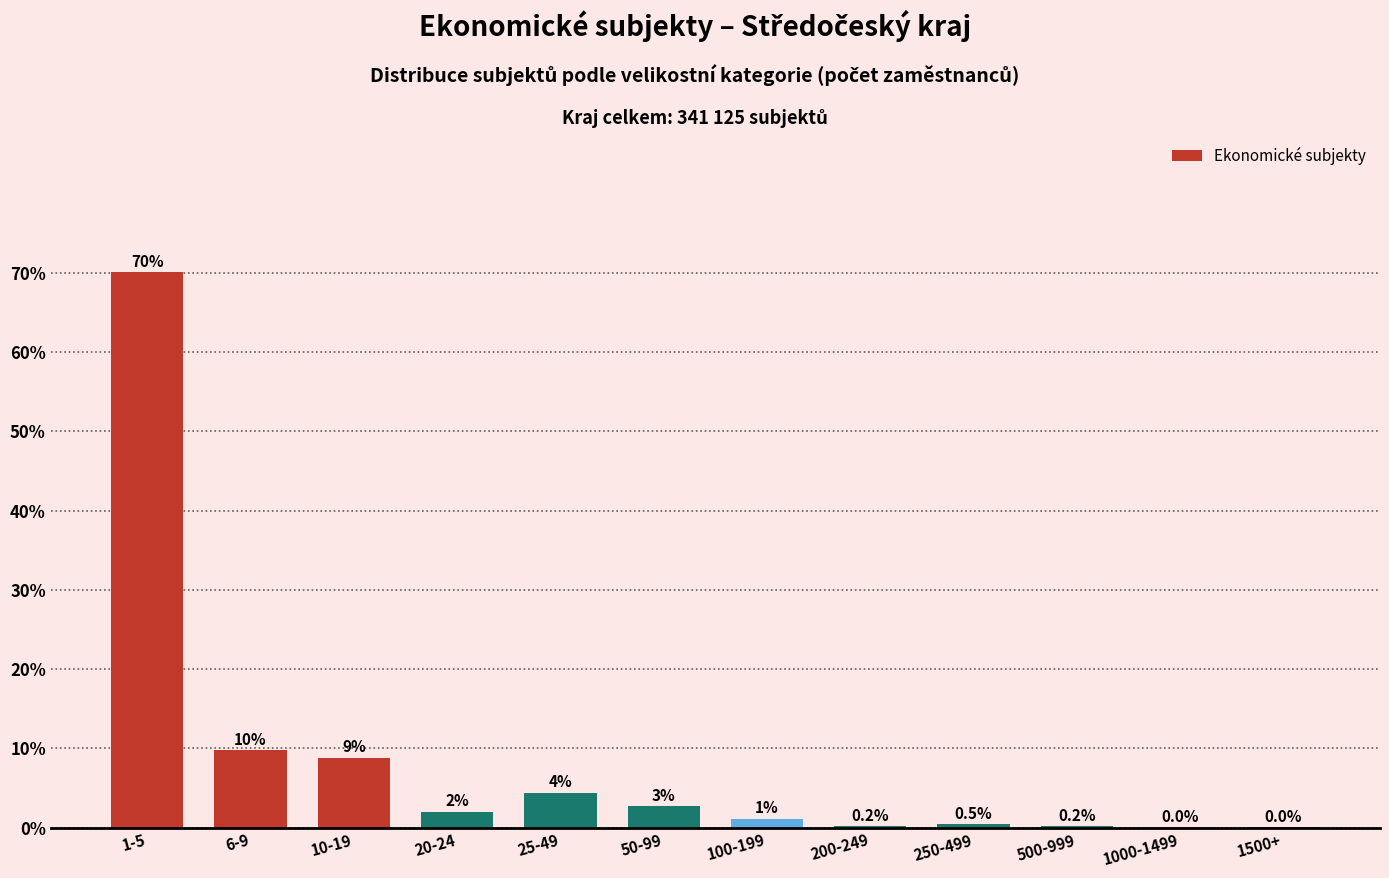

Which category has the highest value across all series?

1-5